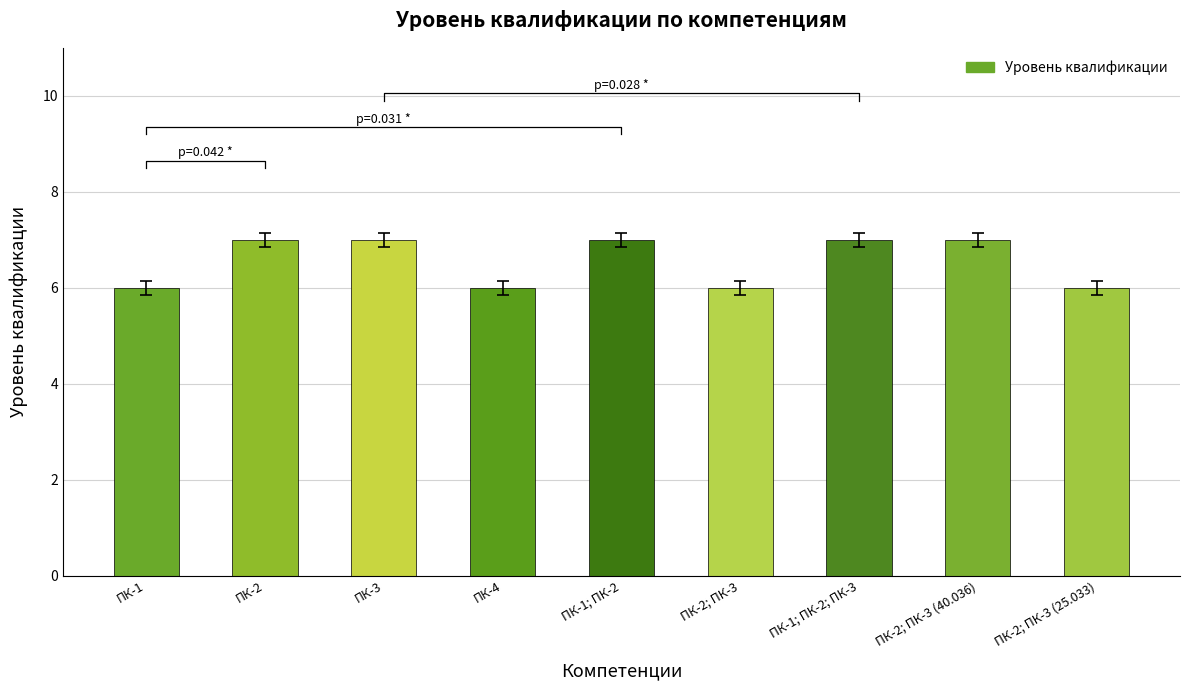

What is the difference between the second highest and second lowest values?

1